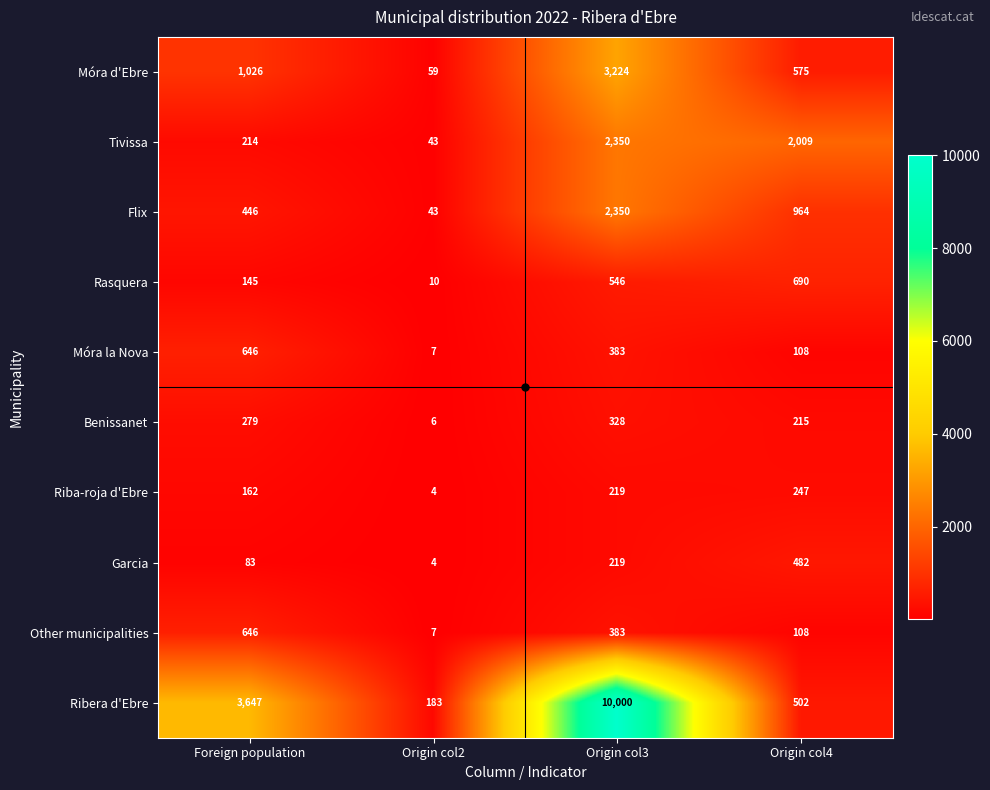

Rank the categories by Rasquera value from highest to lowest.

Origin col4, Origin col3, Foreign population, Origin col2